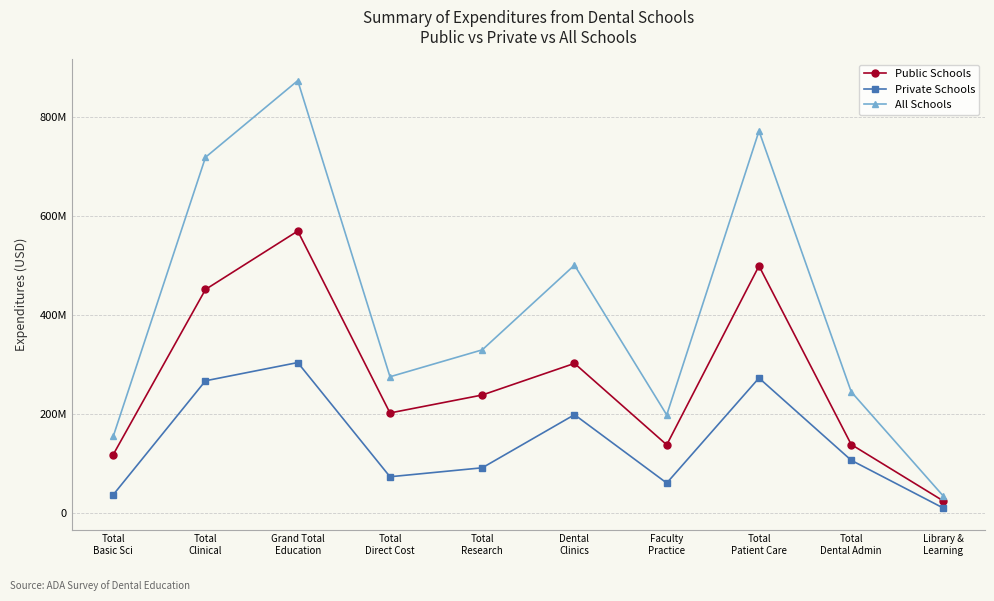

Is it true that All Schools equals 89998240 at Total
Basic Sci?

False